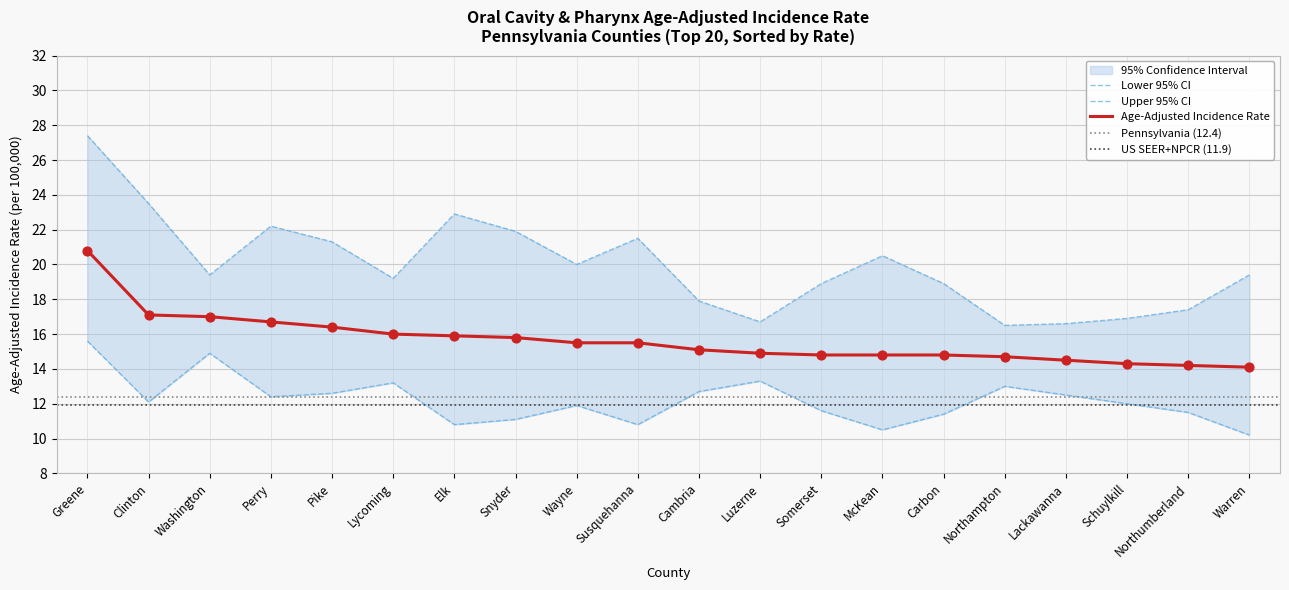

The Age-Adjusted Incidence Rate series shows 6.3 at Somerset. True or false?

False